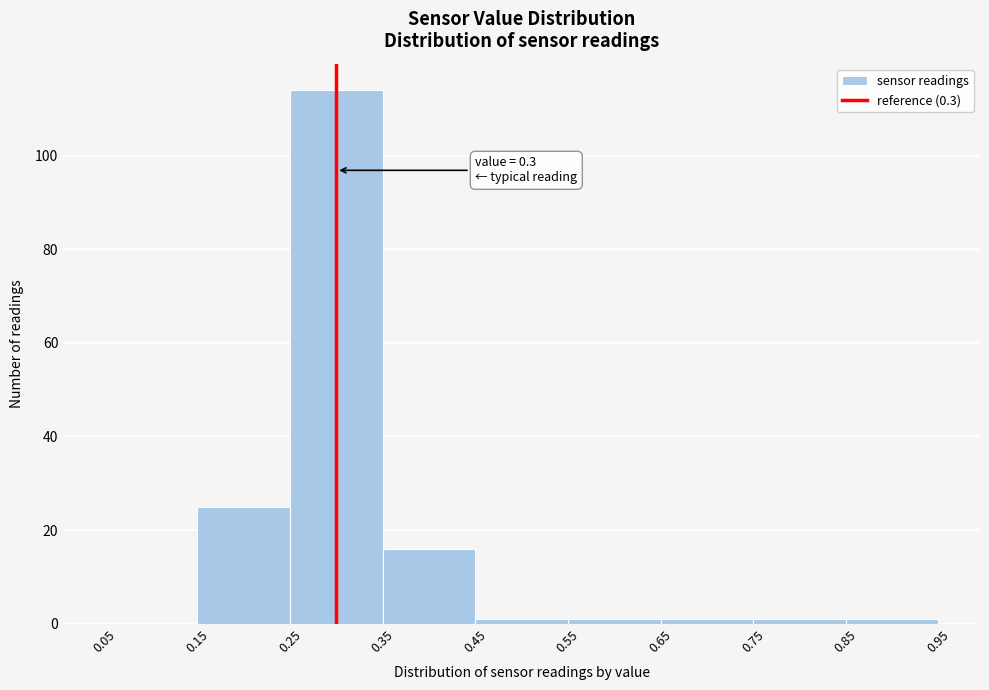

Which range on the x-axis has the tallest bar?

0.25 to 0.35